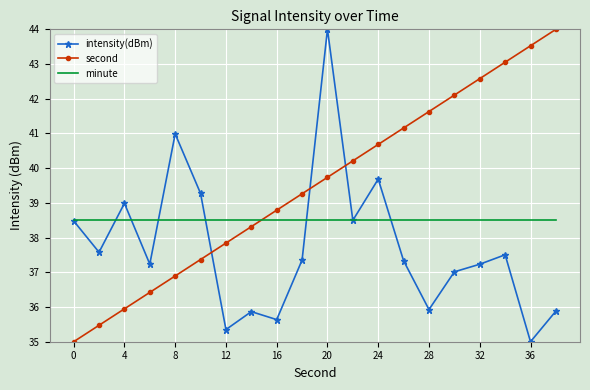

Which series ends up on top after the final intersection of minute and second?

second